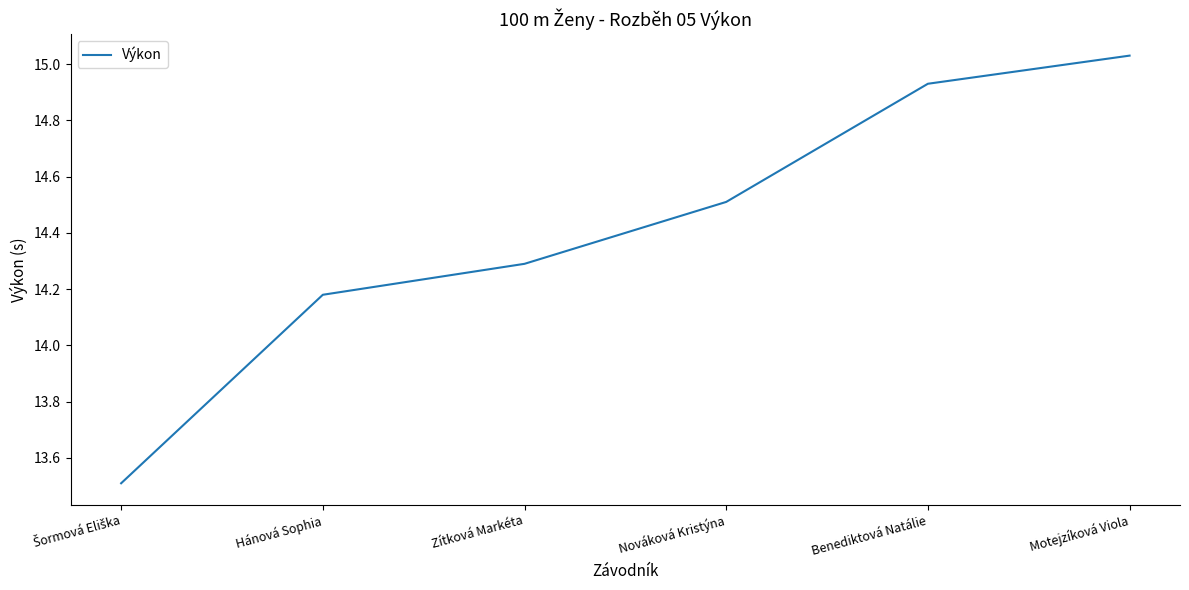

What position from the left is Motejzíková Viola?

6